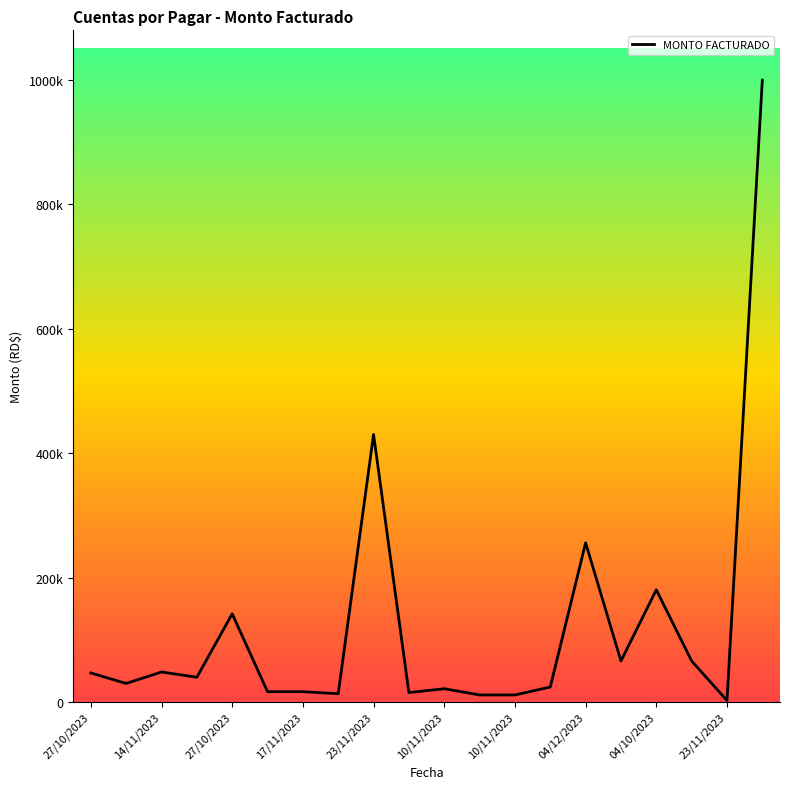

List the labels in order of value, largest first.

27/11/2023, 23/11/2023, 04/12/2023, 04/10/2023, 27/10/2023, 03/11/2023, 08/11/2023, 14/11/2023, 27/10/2023, 22/11/2023, 07/11/2023, 10/11/2023, 10/11/2023, 17/11/2023, 17/11/2023, 10/11/2023, 17/11/2023, 10/11/2023, 10/11/2023, 23/11/2023